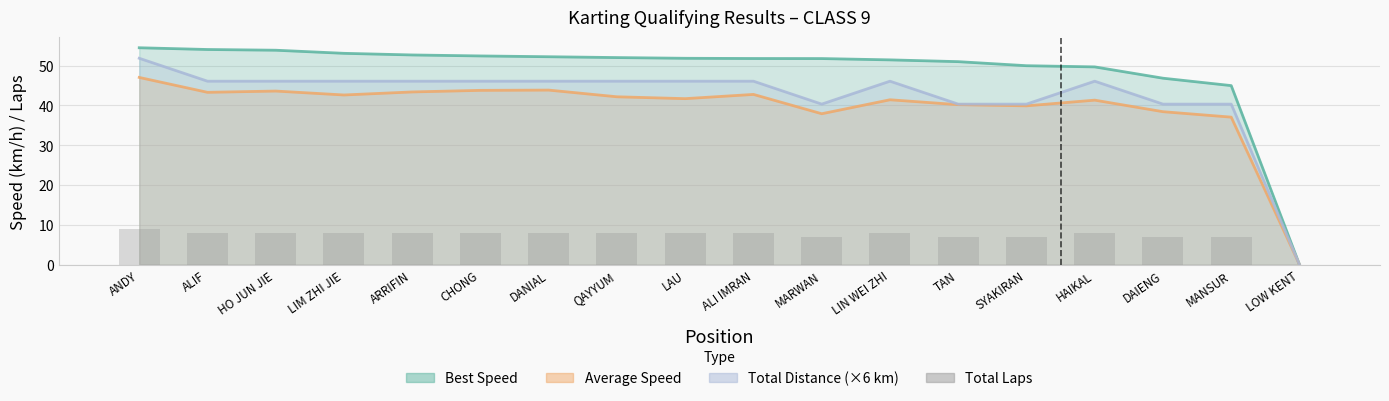

True or false: the data shows 0 at LOW KENT.

True